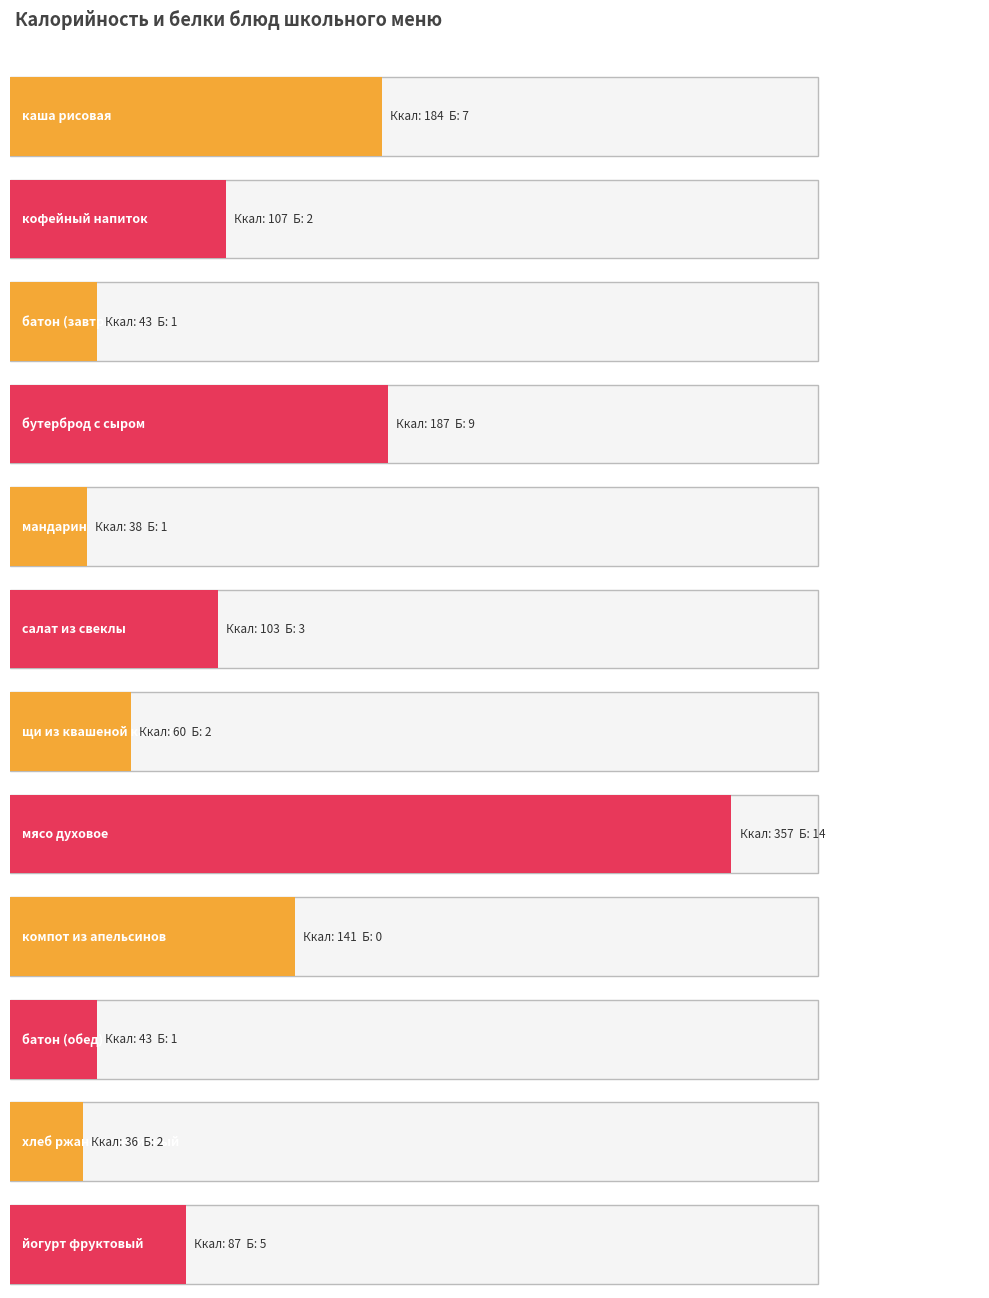

Reading left to right, what are all the values shown in this chart?

Калорийность: 184	107	43	187	38	103	60	357	141	43	36	87
Белки: 7	2	1	9	1	3	2	14	0	1	2	5